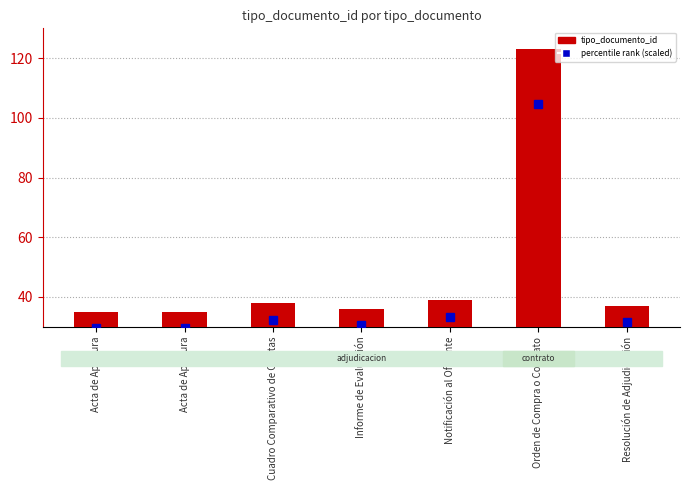

What is the label of the 6th bar from the left?

Orden de Compra o Contrato